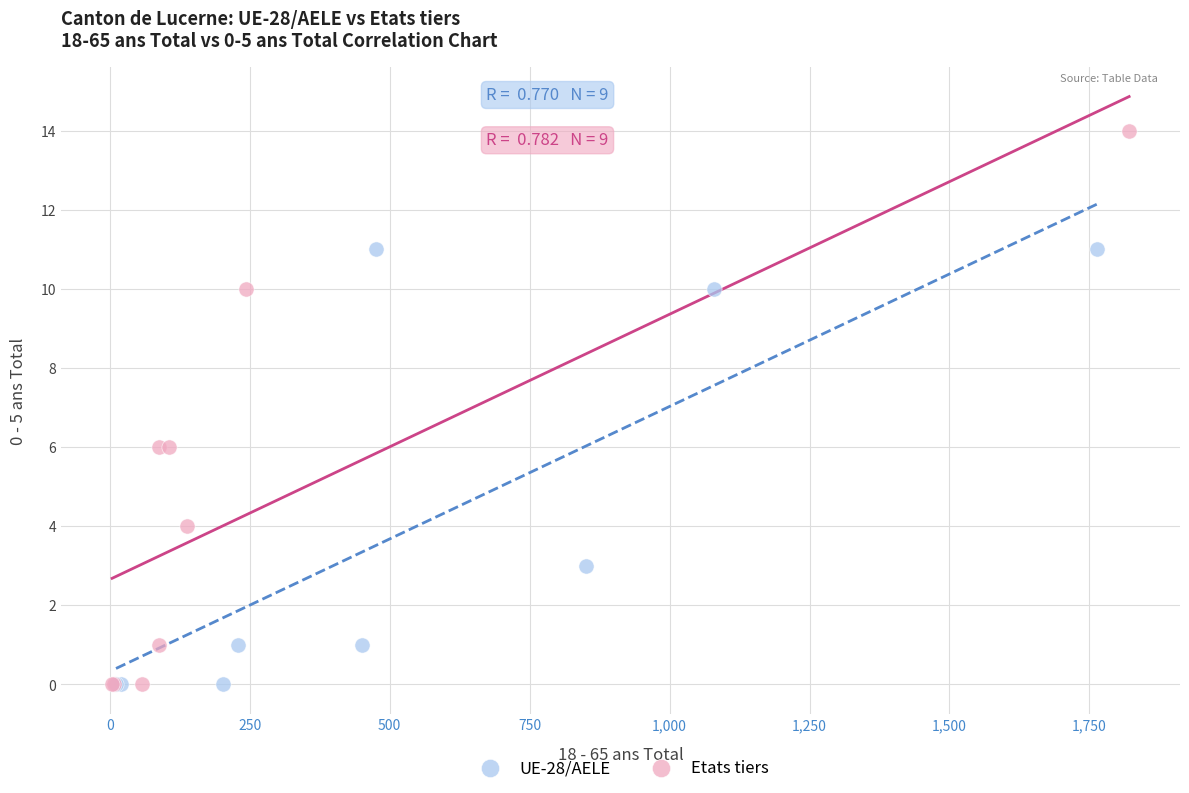

What are all the series names shown in the legend?

UE-28/AELE, Etats tiers